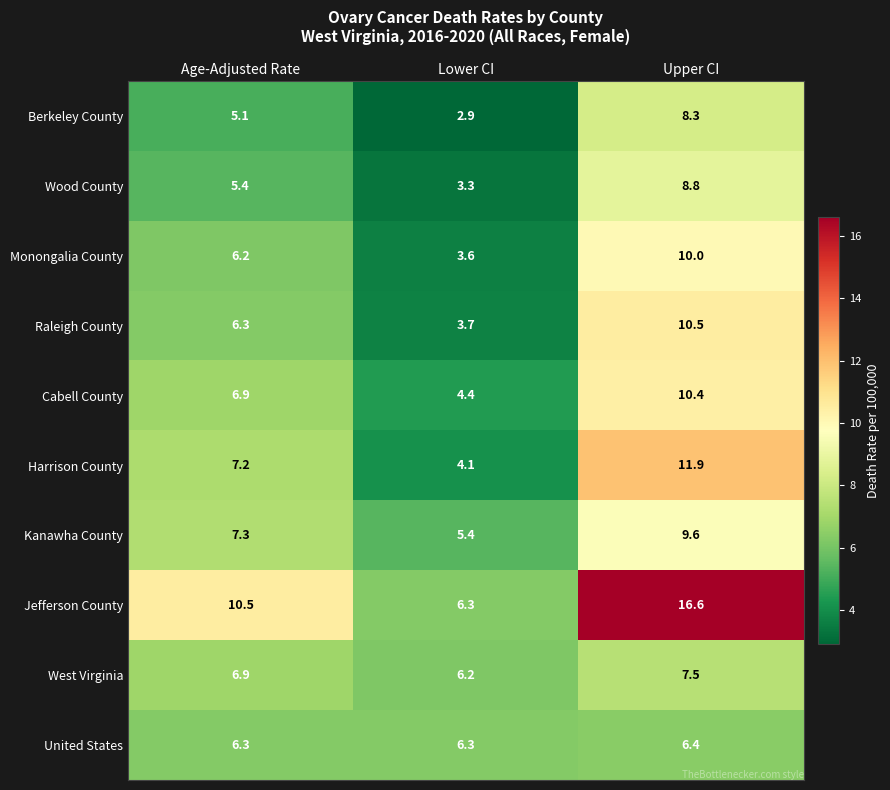

Which series changed the most between Age-Adjusted Rate and Lower CI?

Jefferson County